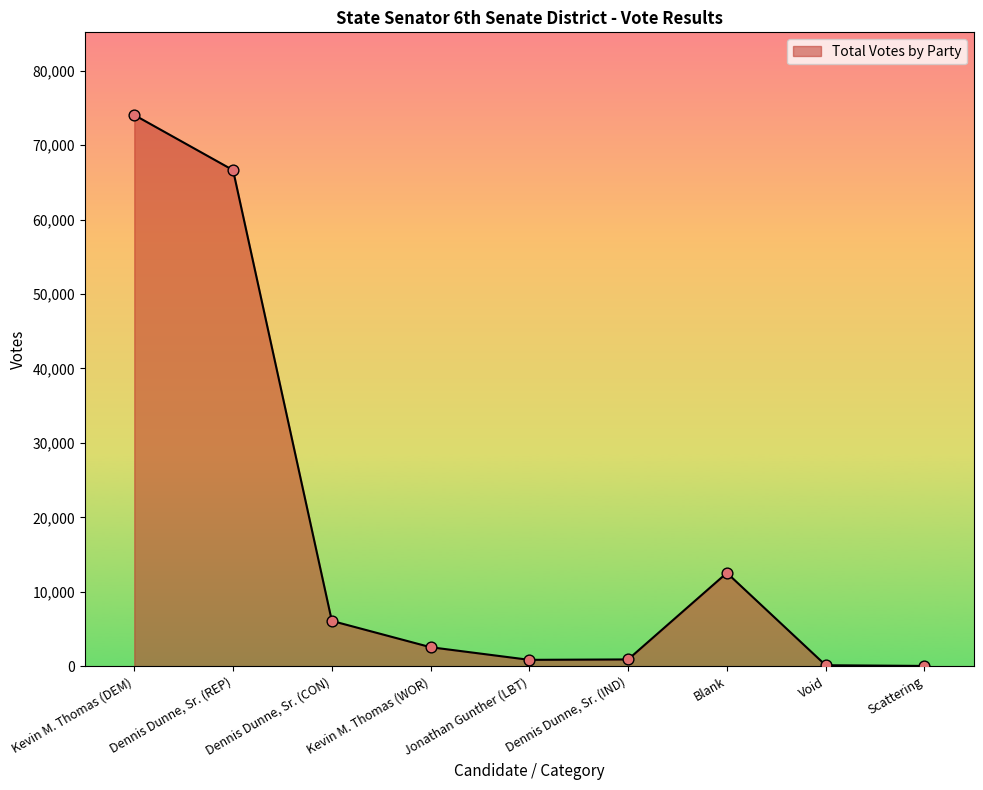

What is the change in value from Void to Scattering?

-95